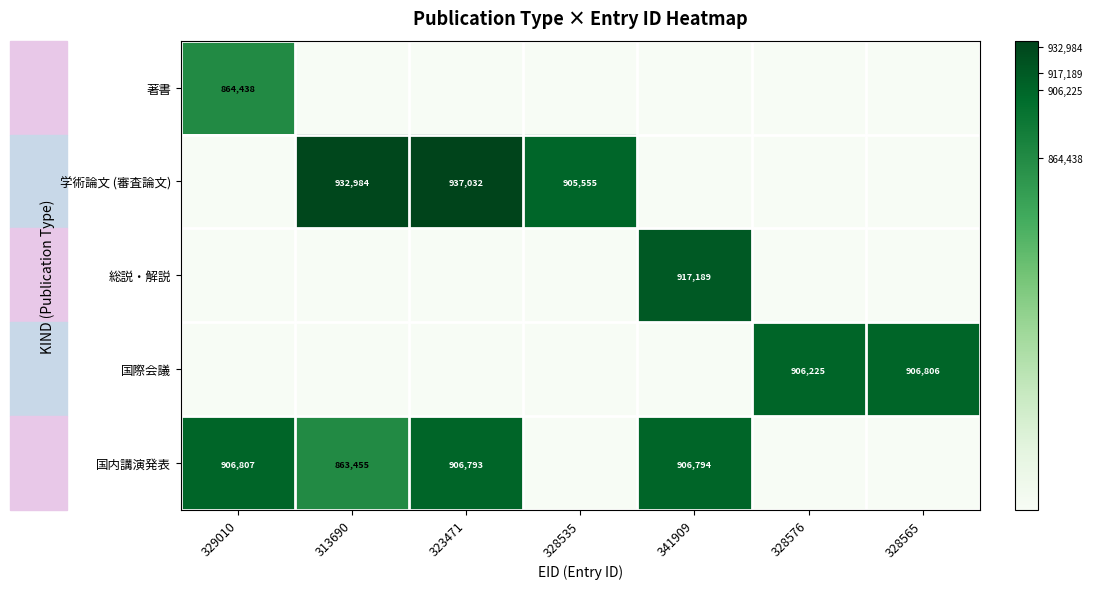

At how many categories does at least one series exceed 0?

7